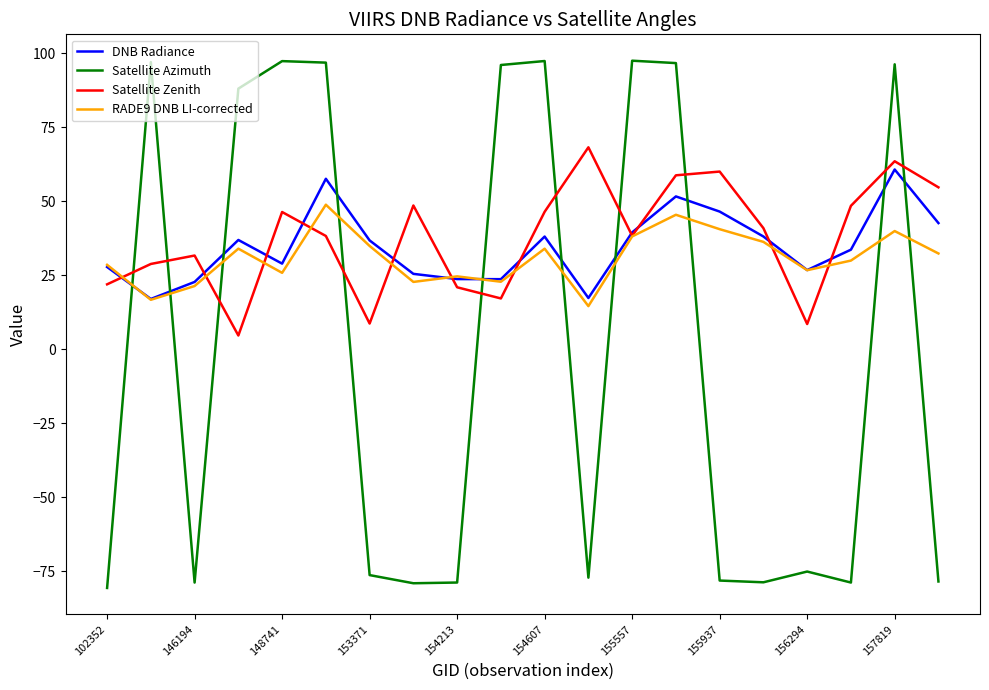

What is the maximum value for Satellite Azimuth?

97.5